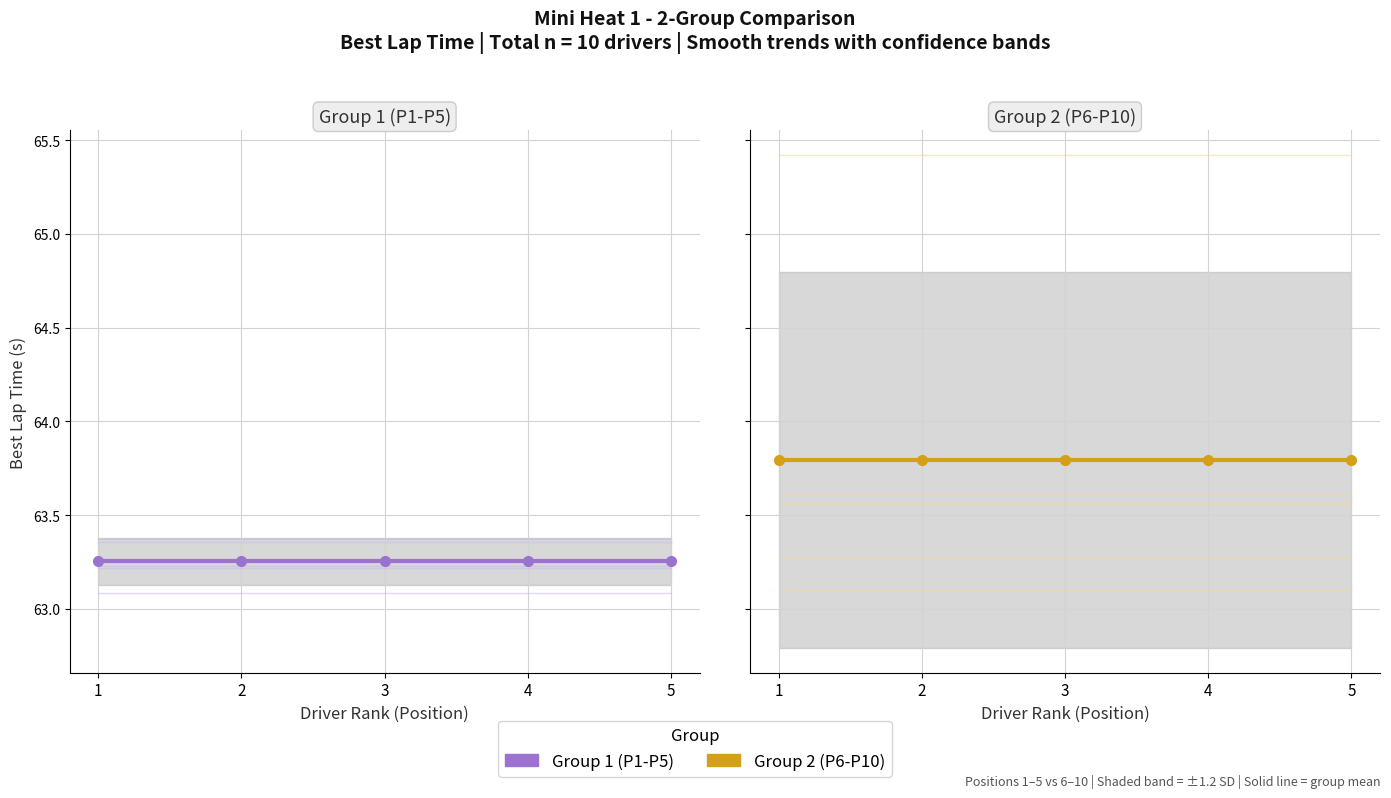

How many lines are shown in the chart?

2